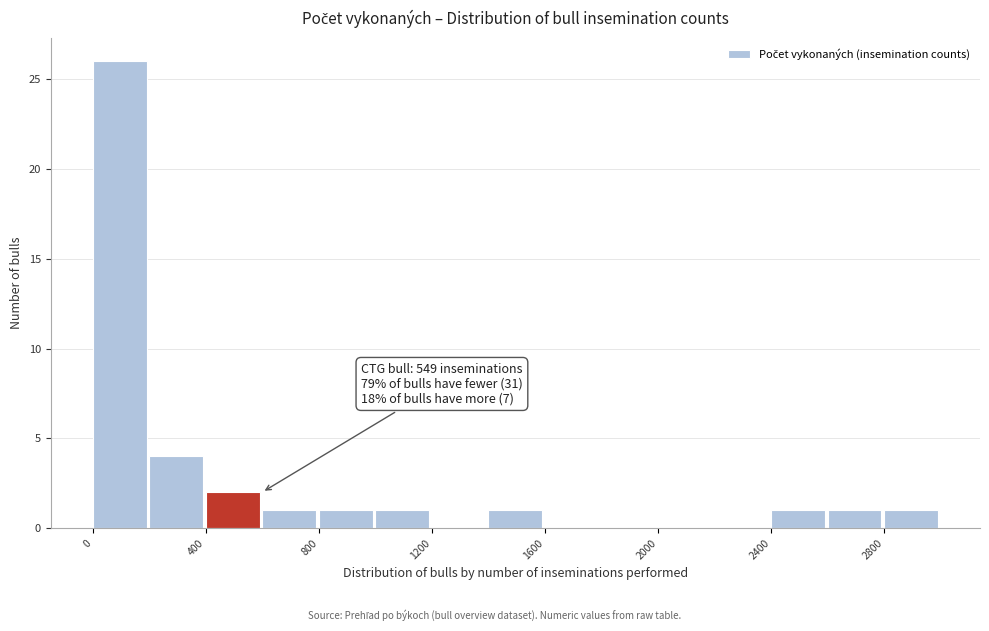

Over which range of the x-axis is the bar tallest?

0 to 200